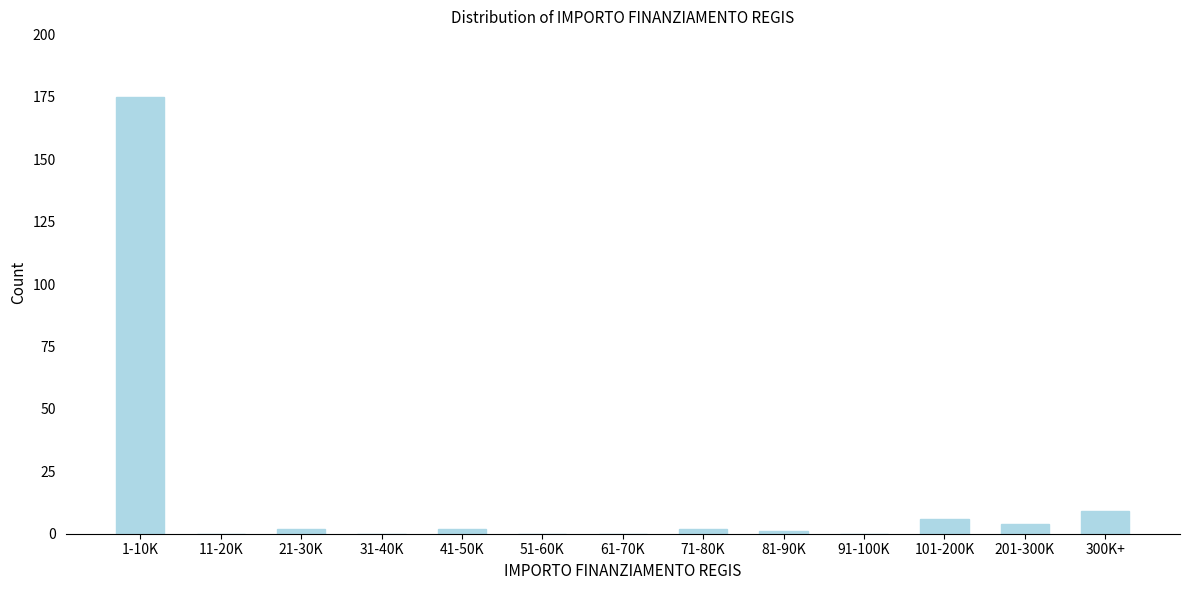

Reading left to right, extract all data points from this chart.

1-10K=175	11-20K=0	21-30K=2	31-40K=0	41-50K=2	51-60K=0	61-70K=0	71-80K=2	81-90K=1	91-100K=0	101-200K=6	201-300K=4	300K+=9